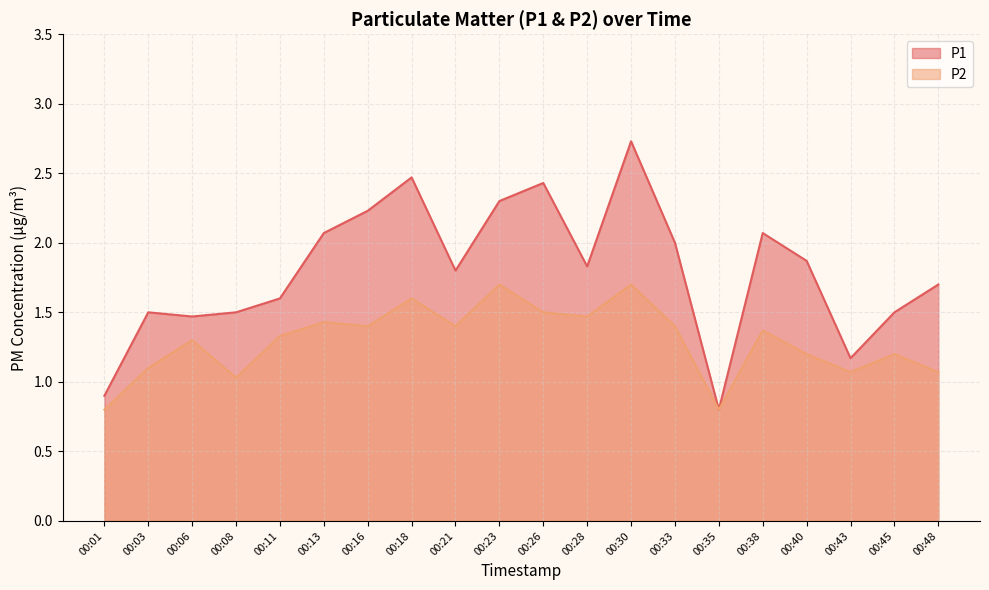

Is the value of P1 at 00:03 greater than the value of P2 at 00:28?

Yes